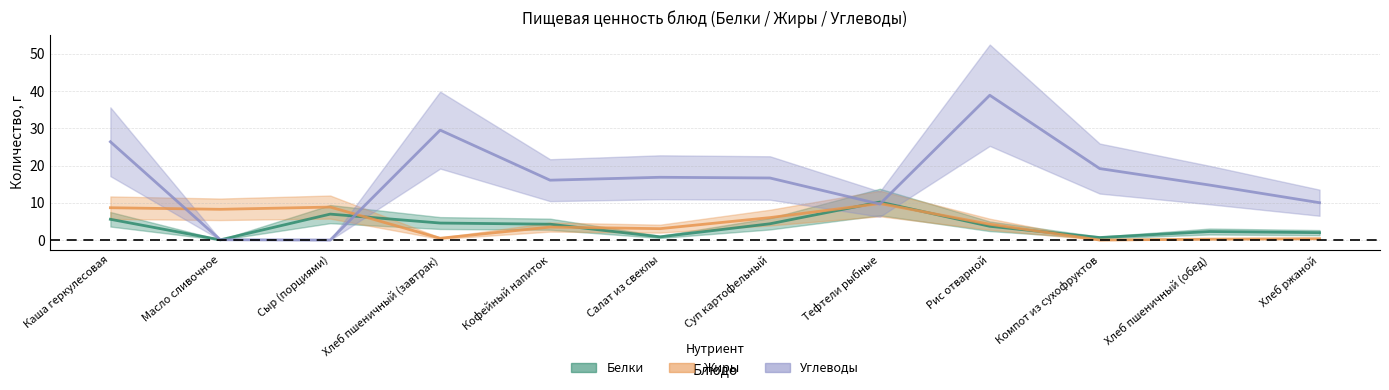

Reading left to right, list all the values displayed in this chart.

Белки: 5.6	0.1	7.0	4.6	4.2	0.8	4.4	10.2	3.7	0.7	2.3	2.0
Жиры: 8.7	8.2	8.8	0.5	3.5	3.0	6.0	9.8	4.2	0.0	0.2	0.4
Углеводы: 26.4	0.1	0.0	29.5	16.1	16.9	16.7	9.7	38.9	19.2	14.8	10.0